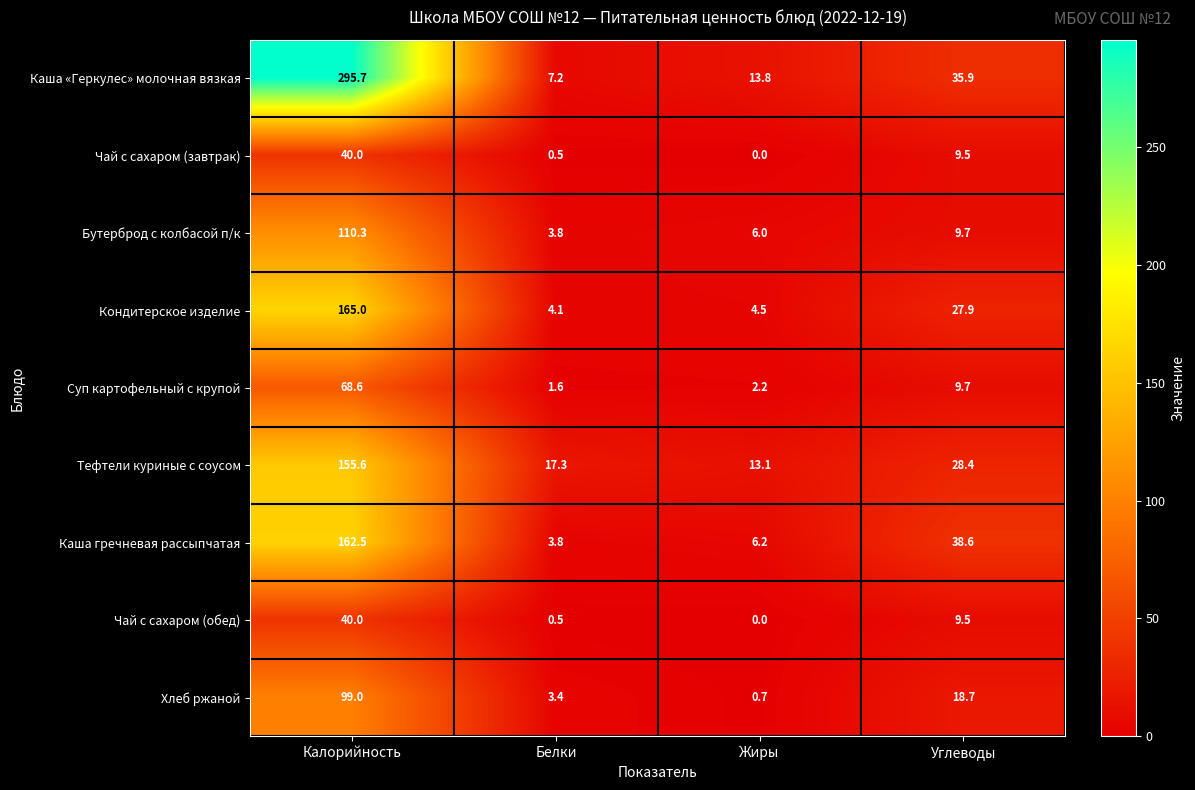

Which category has the highest value across all series?

Калорийность